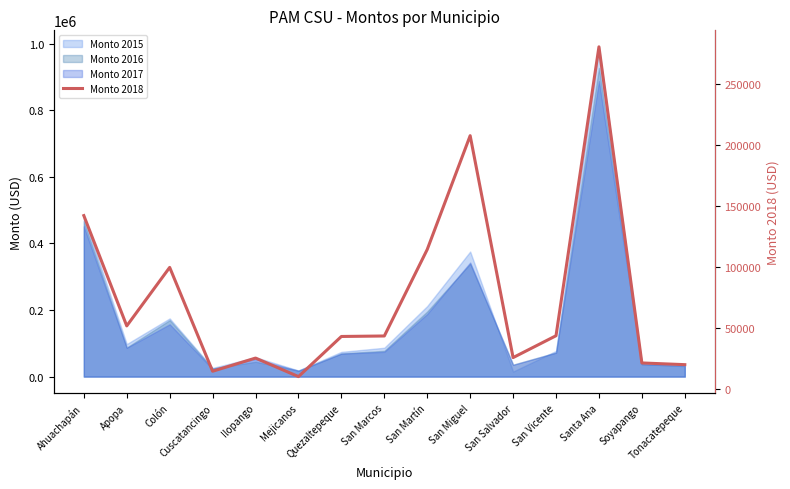

What position from the left is Santa Ana?

13